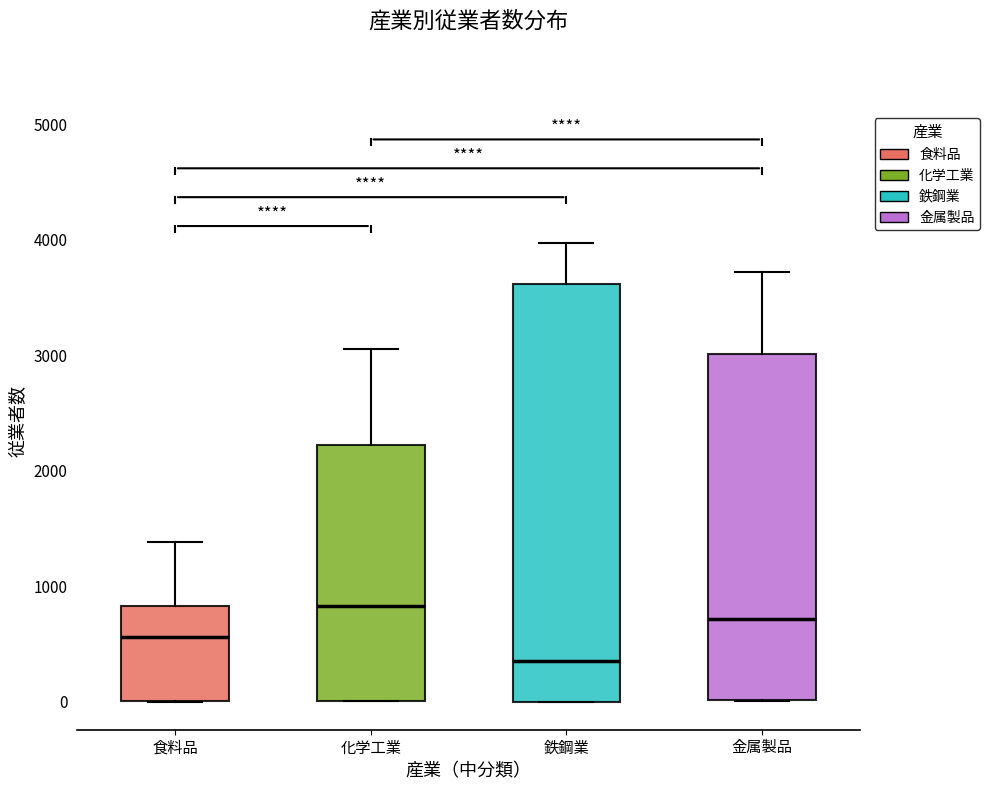

Reading left to right, read every box against the y-axis: the position of its median line, the range the box covers, and the ends of its whiskers. The values are not printed on the chart, so give them approximately, as read against the axis.

食料品: median 600, box 0 to 800, whiskers 0 to 1400
化学工業: median 800, box 0 to 2200, whiskers 0 to 3100
鉄鋼業: median 400, box 0 to 3600, whiskers 0 to 4000
金属製品: median 700, box 0 to 3000, whiskers 0 to 3700